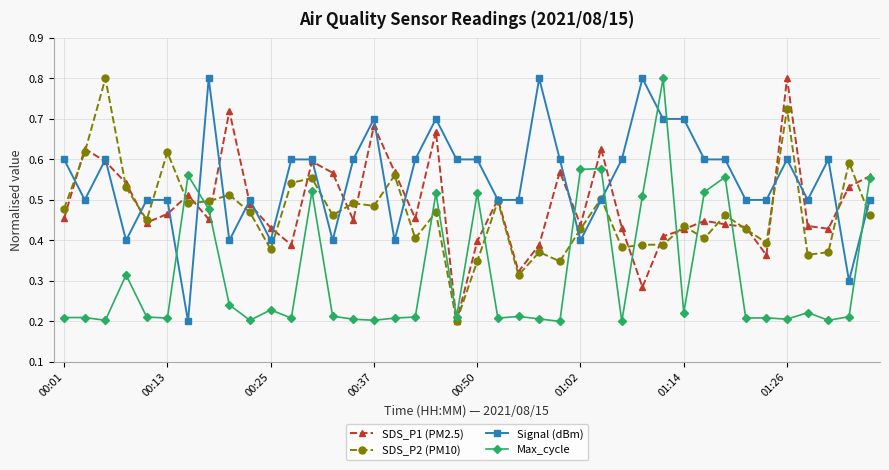

At how many categories does at least one series exceed 0?

40